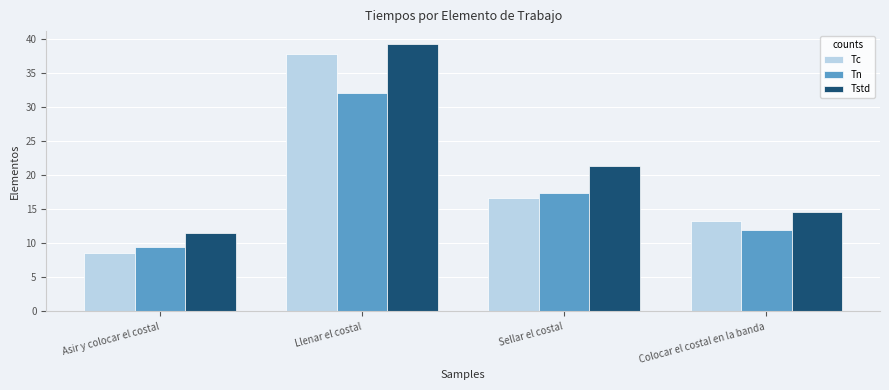

Between Asir y colocar el costal and Colocar el costal en la banda, which series saw the biggest shift?

Tc